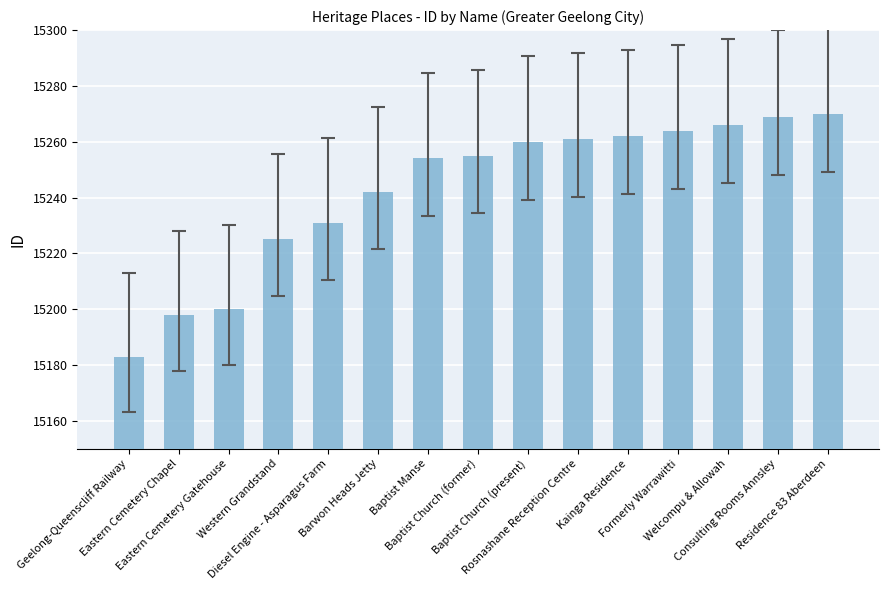

Are the bars grouped side by side (vs. stacked)?

No